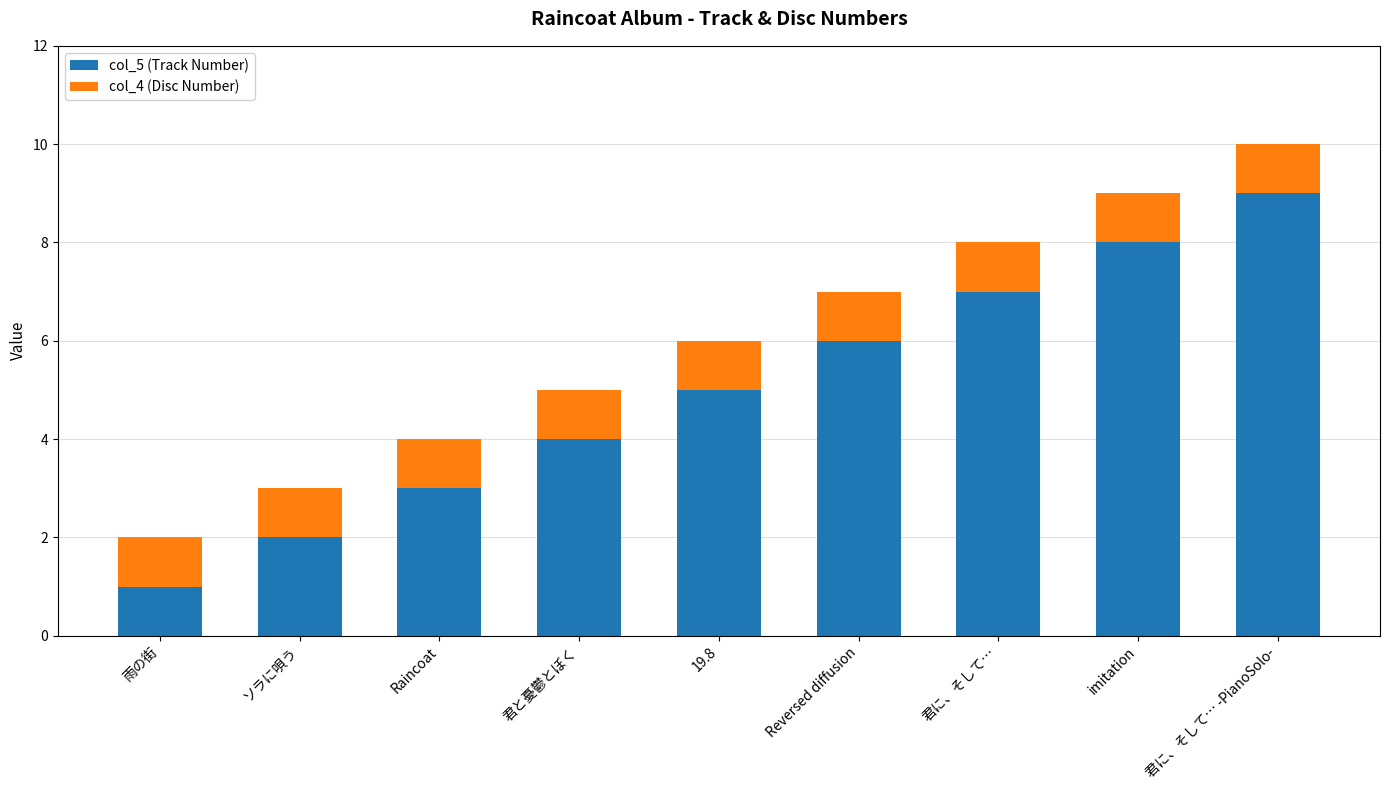

At which category is the sum across all series the highest?

君に、そして… -PianoSolo-